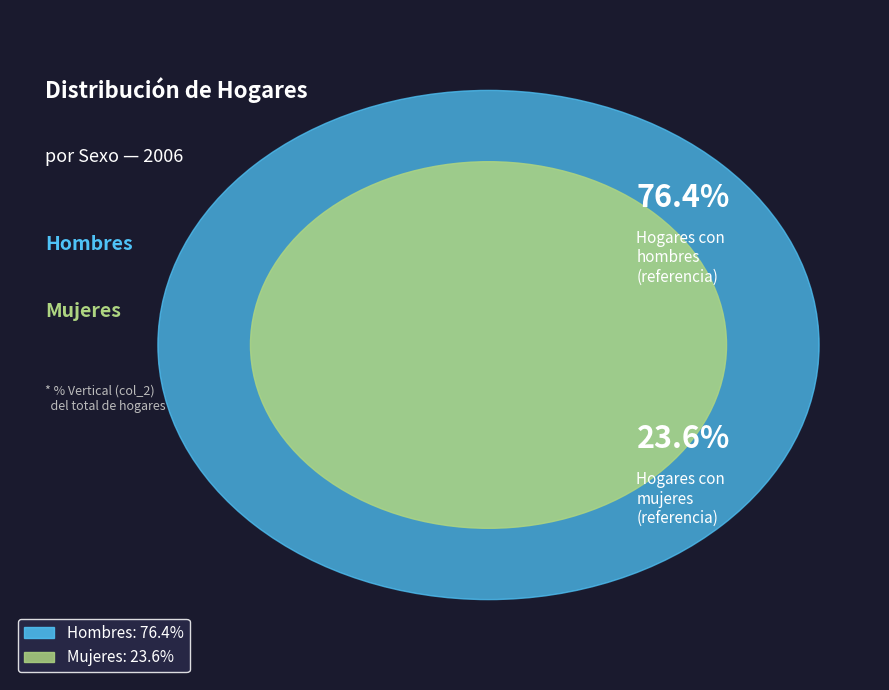

Which has a higher value, Hombres or Mujeres?

Hombres